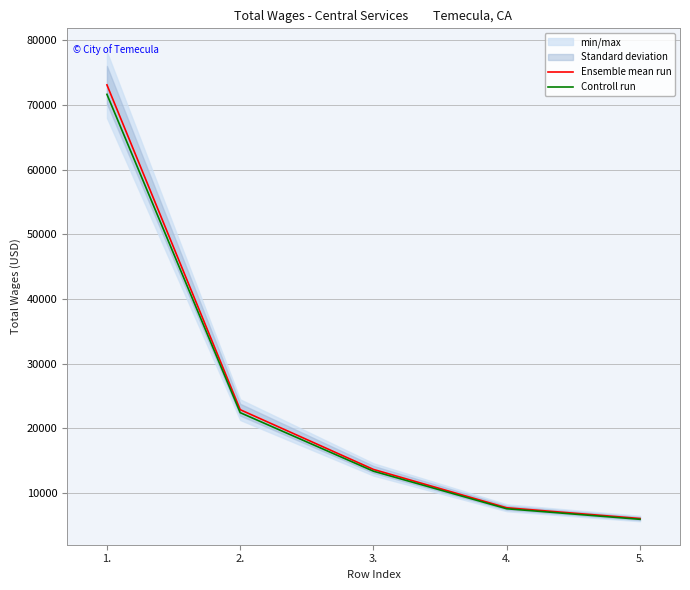

What is the value of the Controll run point at the 3rd from the left?

13351.5